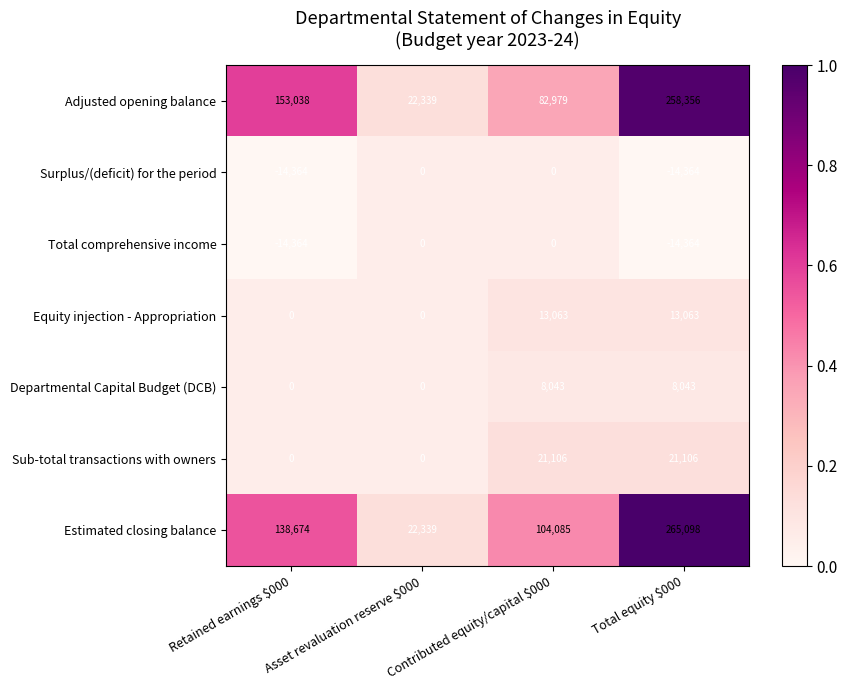

What is the difference between the highest and lowest values at Asset revaluation reserve $000?

22339